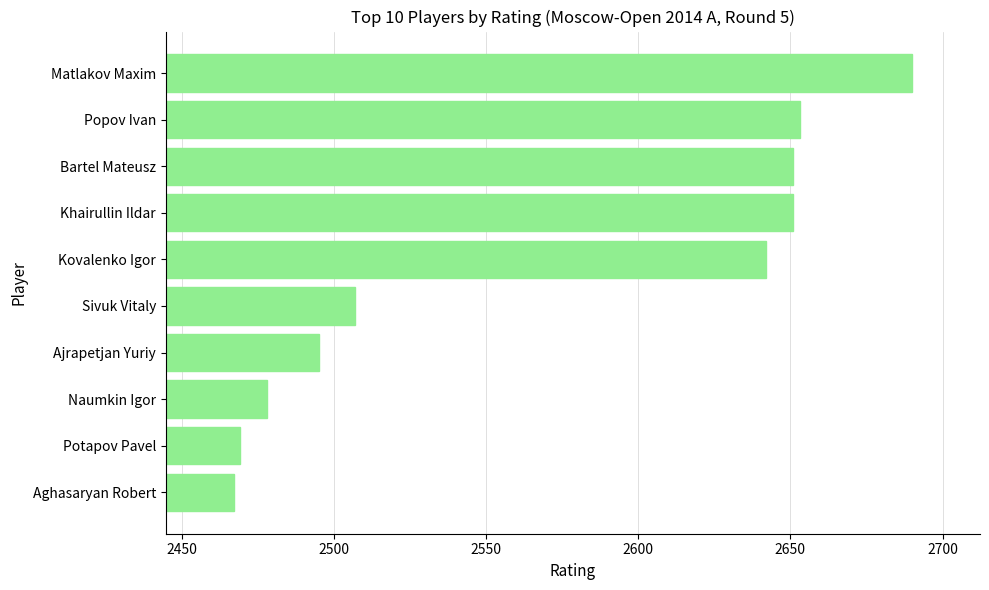

What is the difference between the maximum and second lowest values?

221